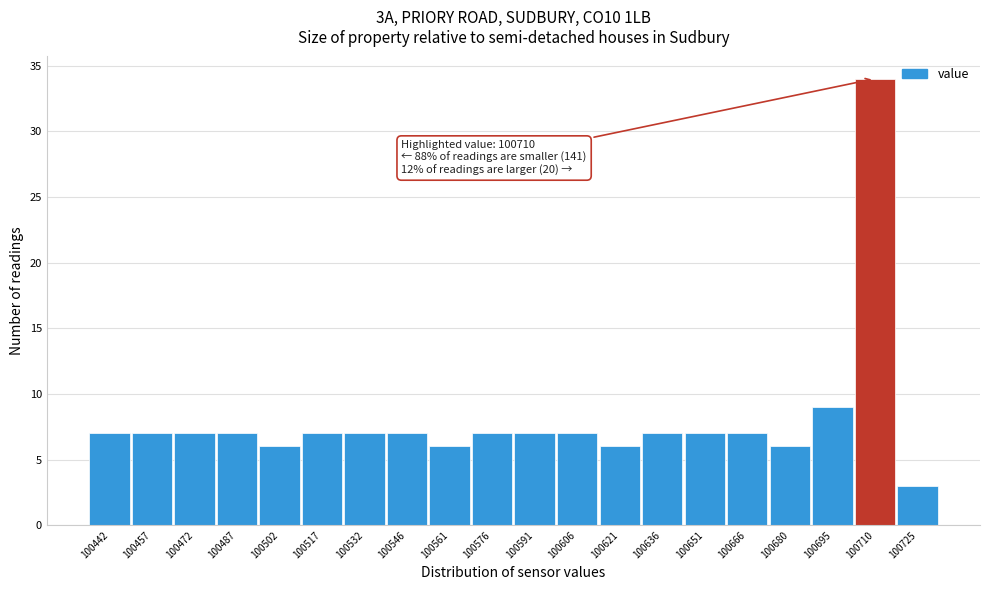

Over which range of the x-axis is the bar tallest?

100702 to 100718